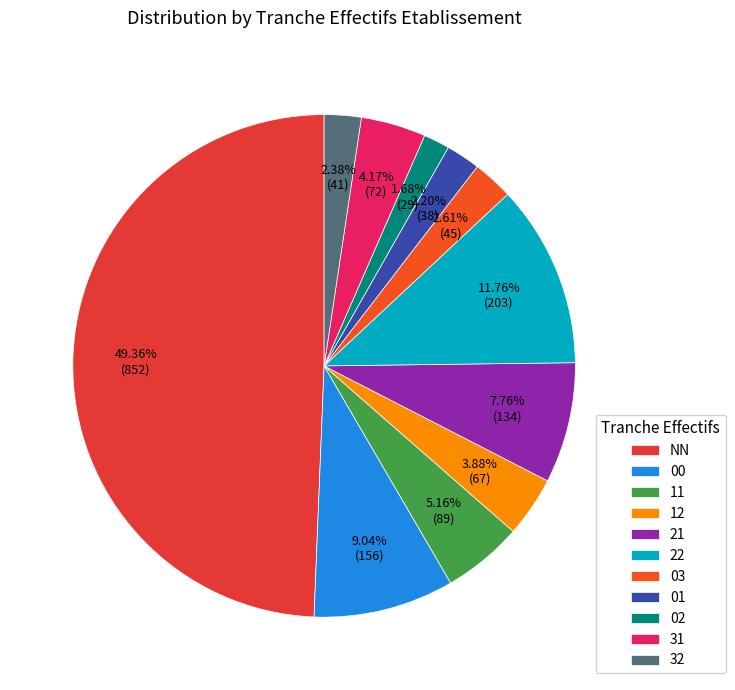

Between 02 and 31, which is larger?

31